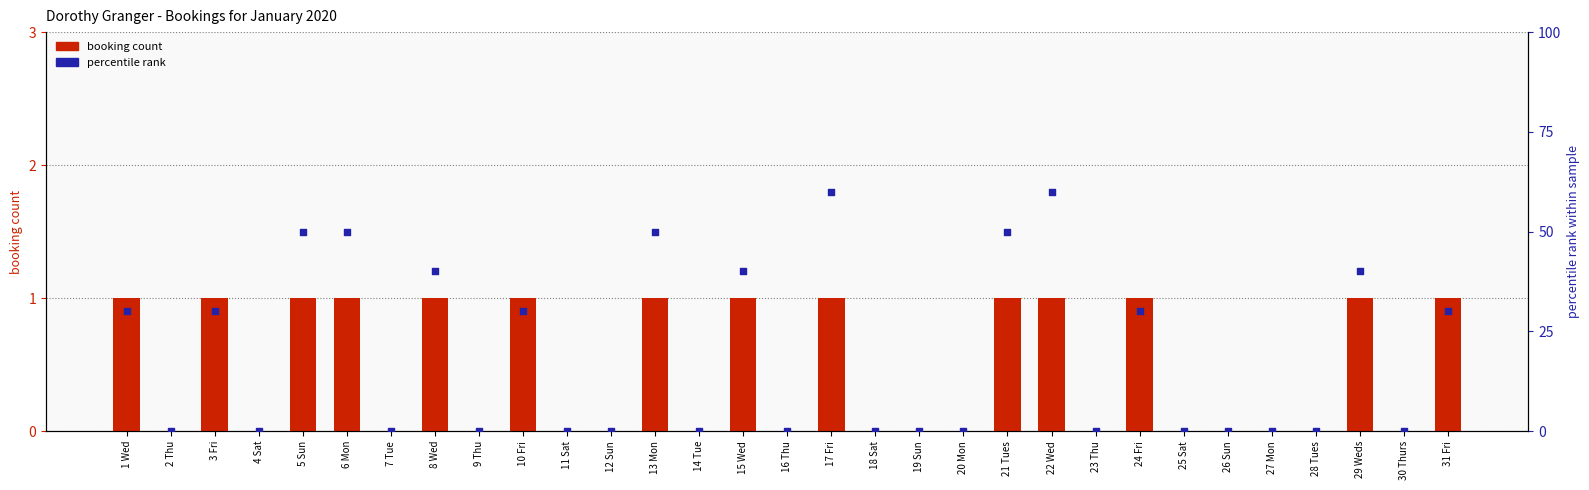

Which series has the widest spread of Y values?

percentile rank